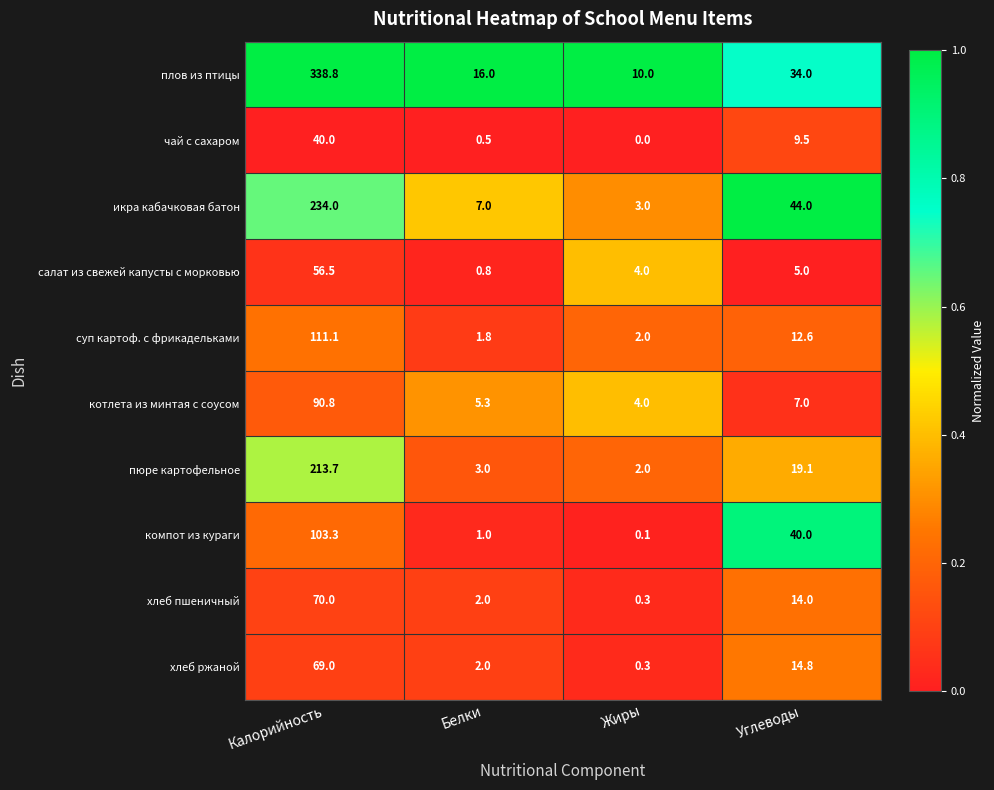

Read the плов из птицы value at Белки.

16.0